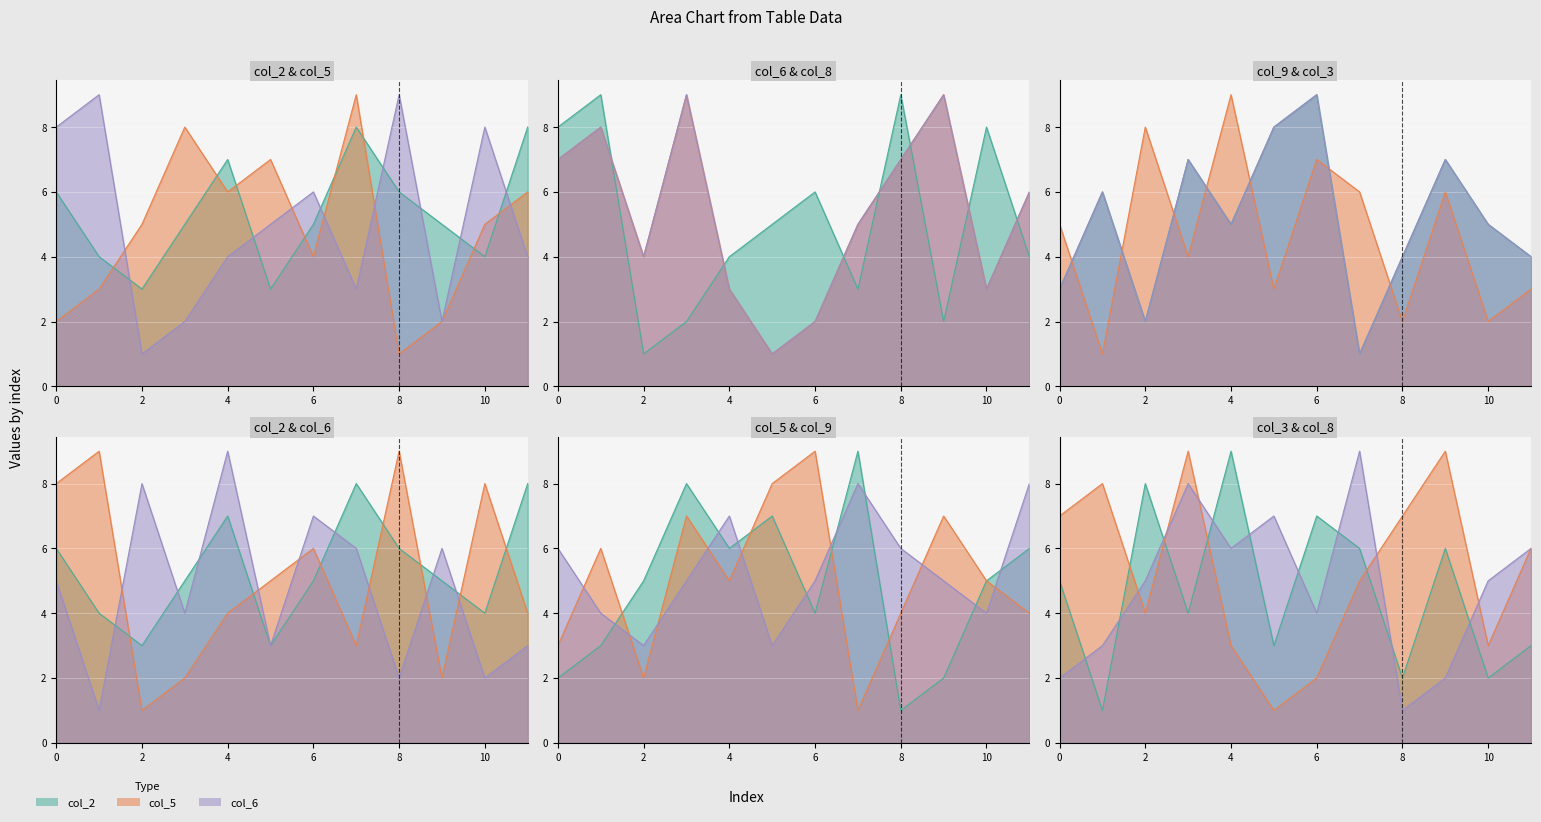

How many values in the col_9 series exceed 5?

5